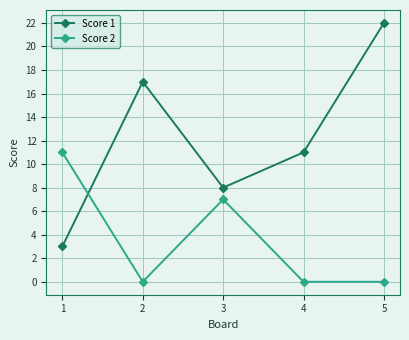

What is the difference between the maximum and second lowest values in the Score 2 series?

11